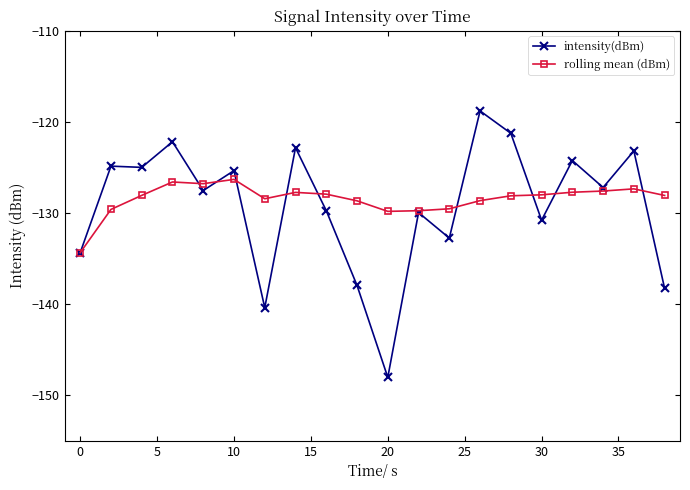

Rank the series by their average value, from lowest to highest.

intensity(dBm), rolling mean (dBm)